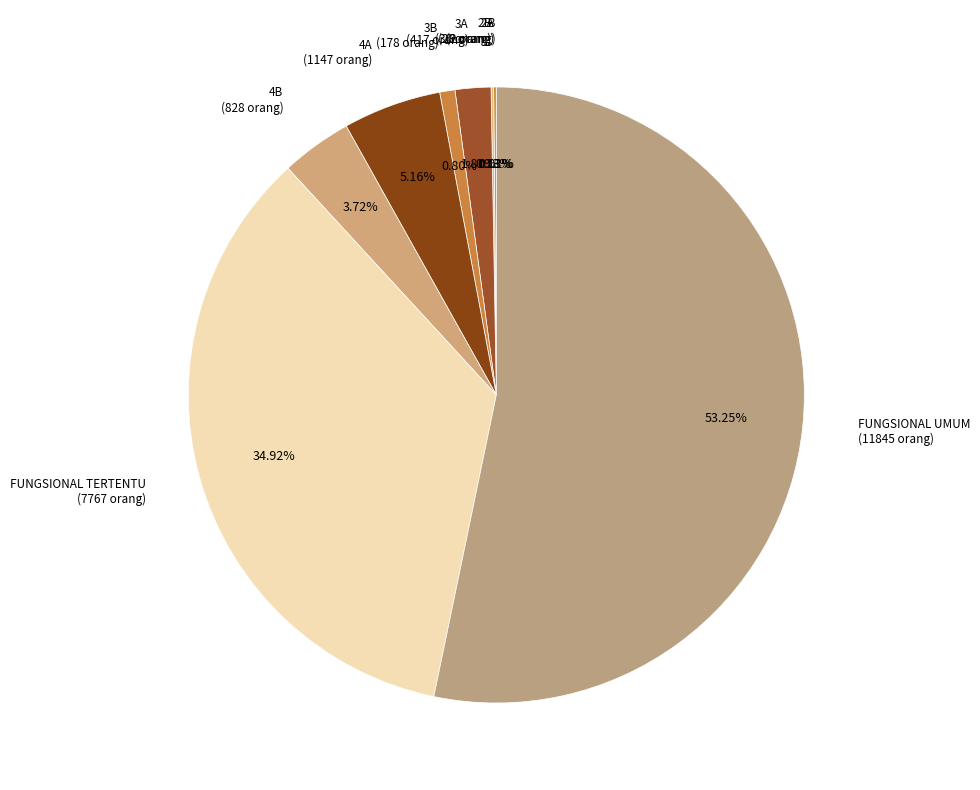

What is the largest slice in the pie chart?

FUNGSIONAL UMUM